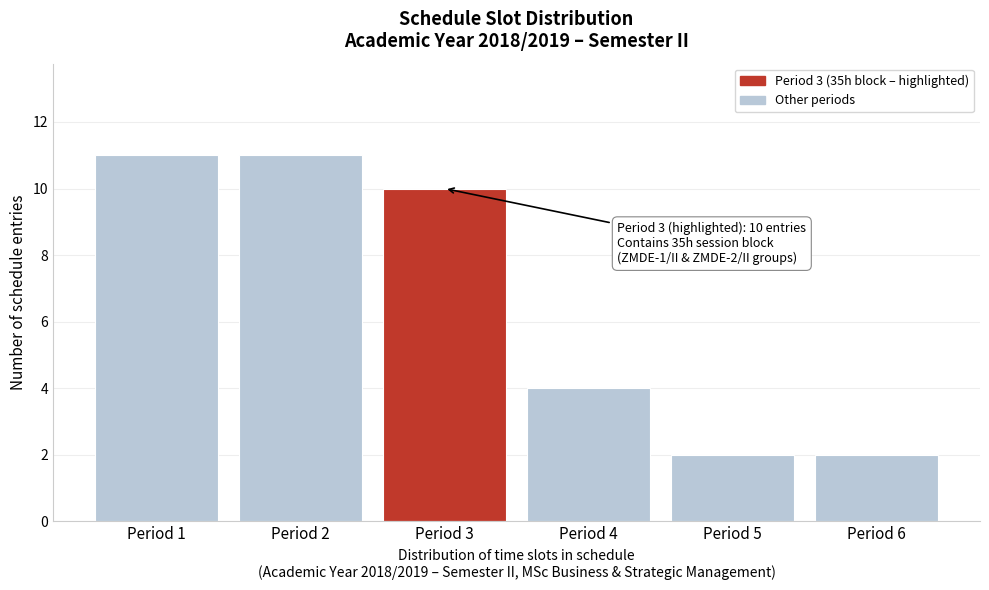

Reading left to right, transcribe all the data shown in this chart.

11	11	10	4	2	2